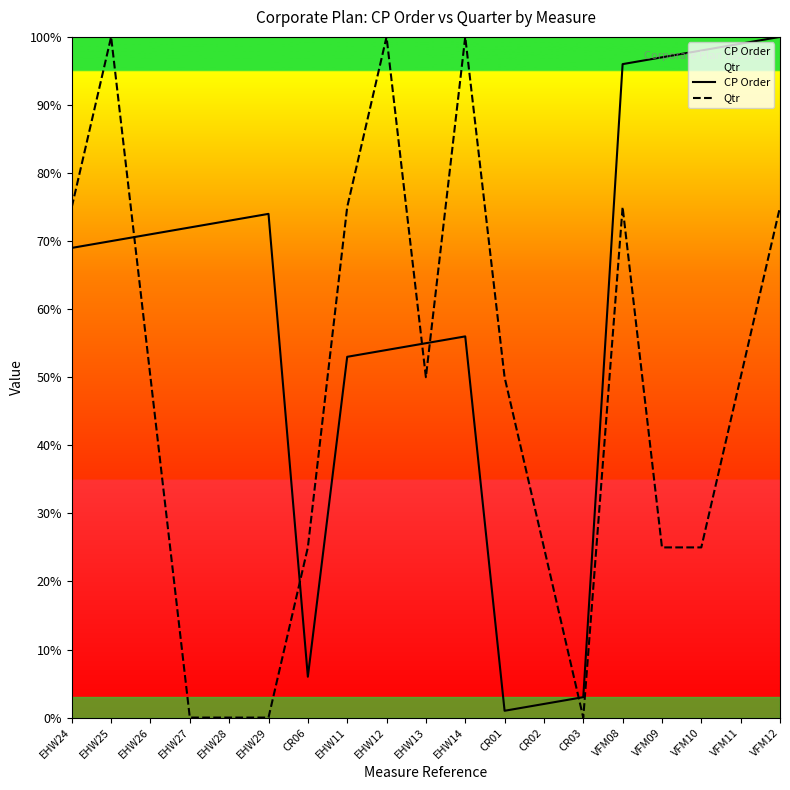

Reading left to right, list all the values displayed in this chart.

CP Order: EHW24=69.0	EHW25=70.0	EHW26=71.0	EHW27=72.0	EHW28=73.0	EHW29=74.0	CR06=6.0	EHW11=53.0	EHW12=54.0	EHW13=55.0	EHW14=56.0	CR01=1.0	CR02=2.0	CR03=3.0	VFM08=96.0	VFM09=97.0	VFM10=98.0	VFM11=99.0	VFM12=100.0
Qtr: EHW24=75.0	EHW25=100.0	EHW26=50.0	EHW27=0.0	EHW28=0.0	EHW29=0.0	CR06=25.0	EHW11=75.0	EHW12=100.0	EHW13=50.0	EHW14=100.0	CR01=50.0	CR02=25.0	CR03=0.0	VFM08=75.0	VFM09=25.0	VFM10=25.0	VFM11=50.0	VFM12=75.0